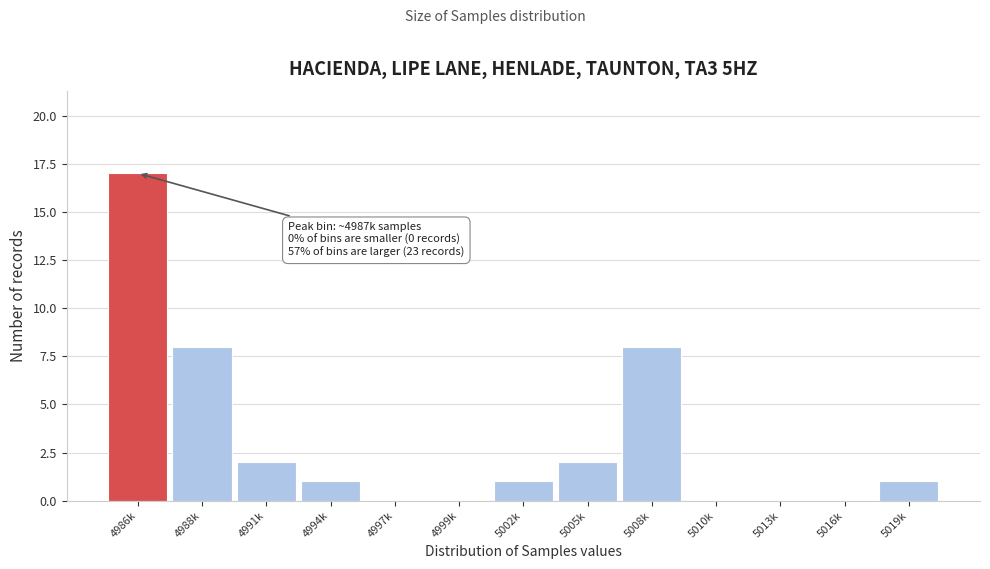

Reading left to right, what are all the values shown in this chart?

4986k=17	4988k=8	4991k=2	4994k=1	4997k=0	4999k=0	5002k=1	5005k=2	5008k=8	5010k=0	5013k=0	5016k=0	5019k=1